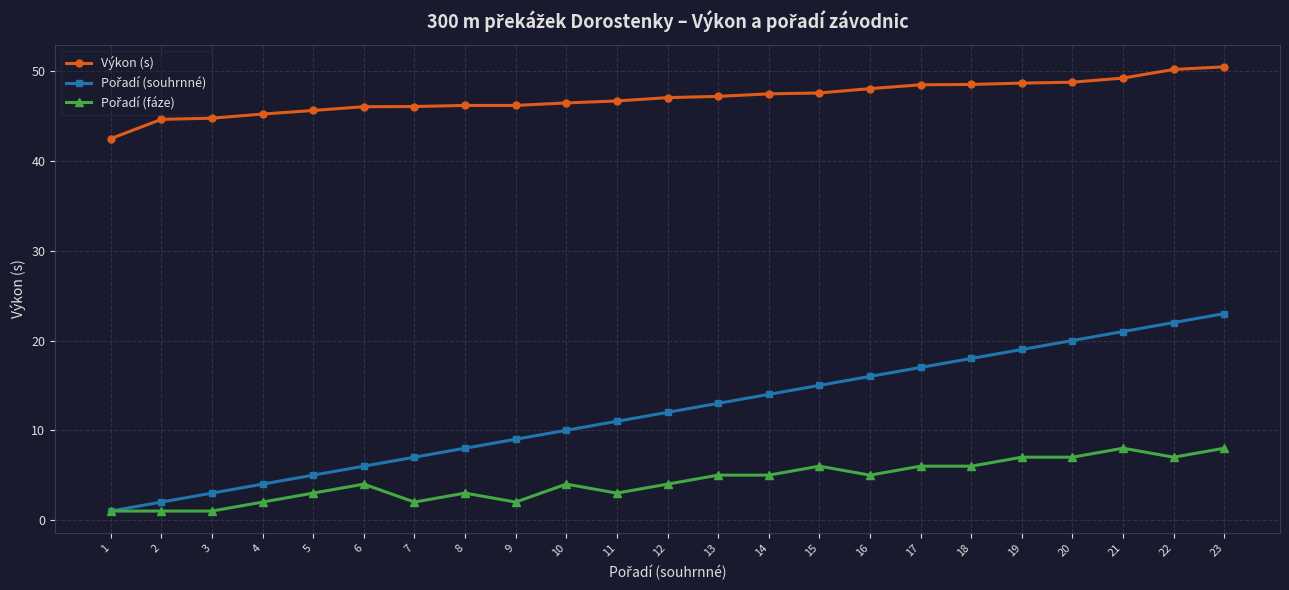

What is the greatest value displayed?

50.5